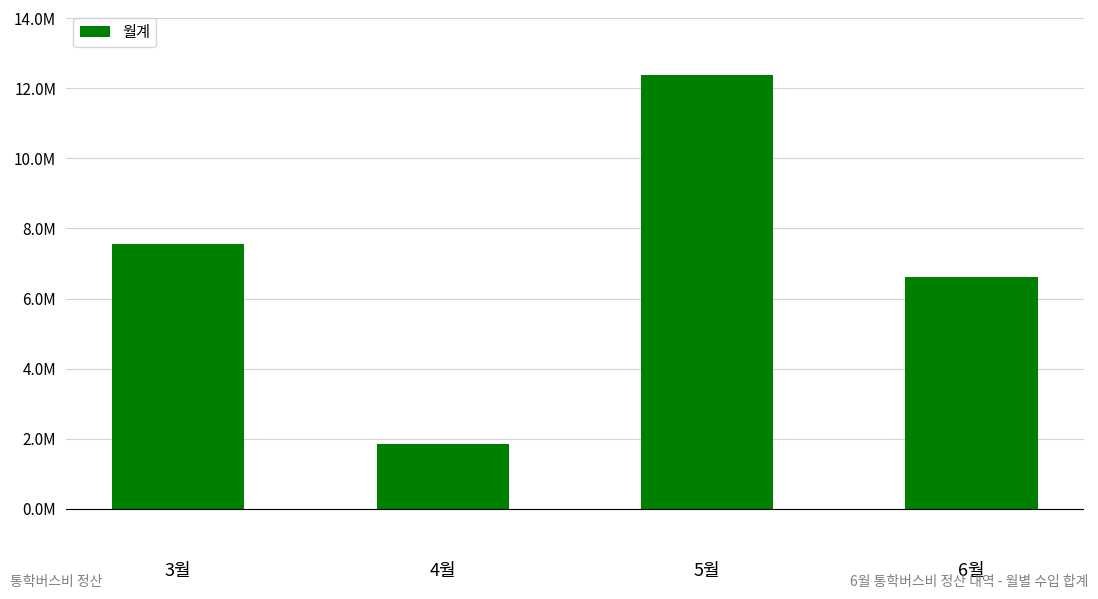

Read the value at 6월, to the nearest 10.

6612000